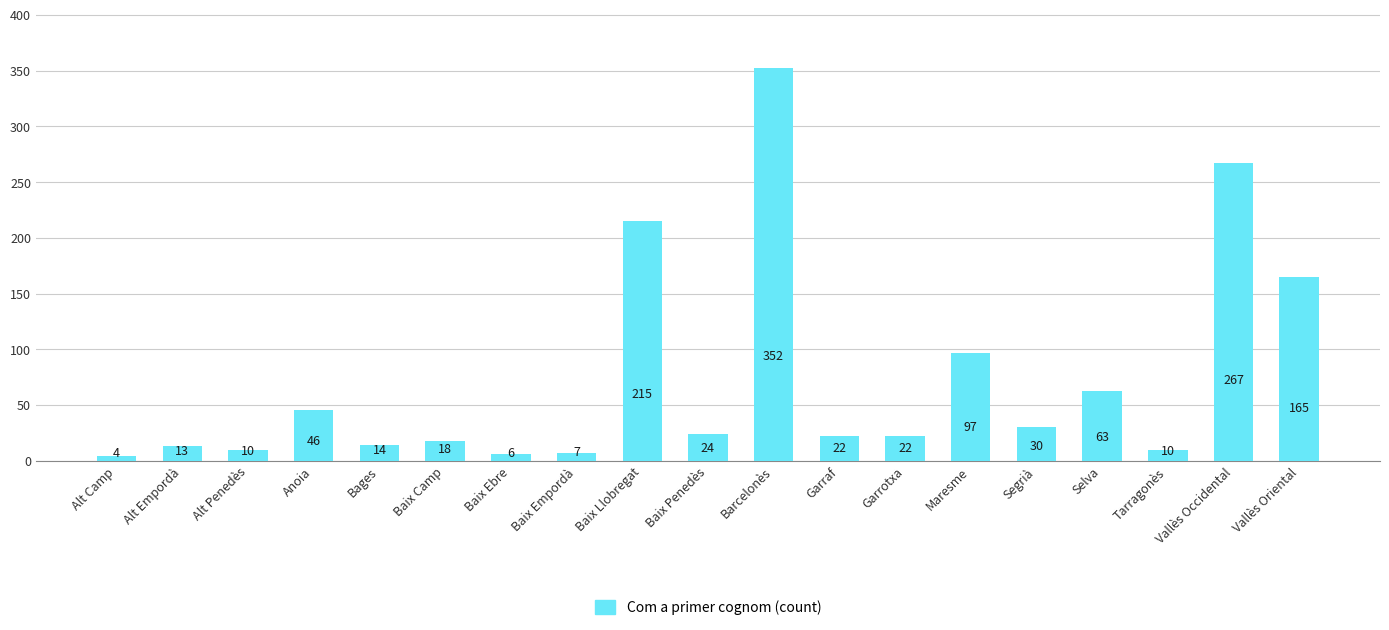

What is the difference between the second highest and second lowest values?

261